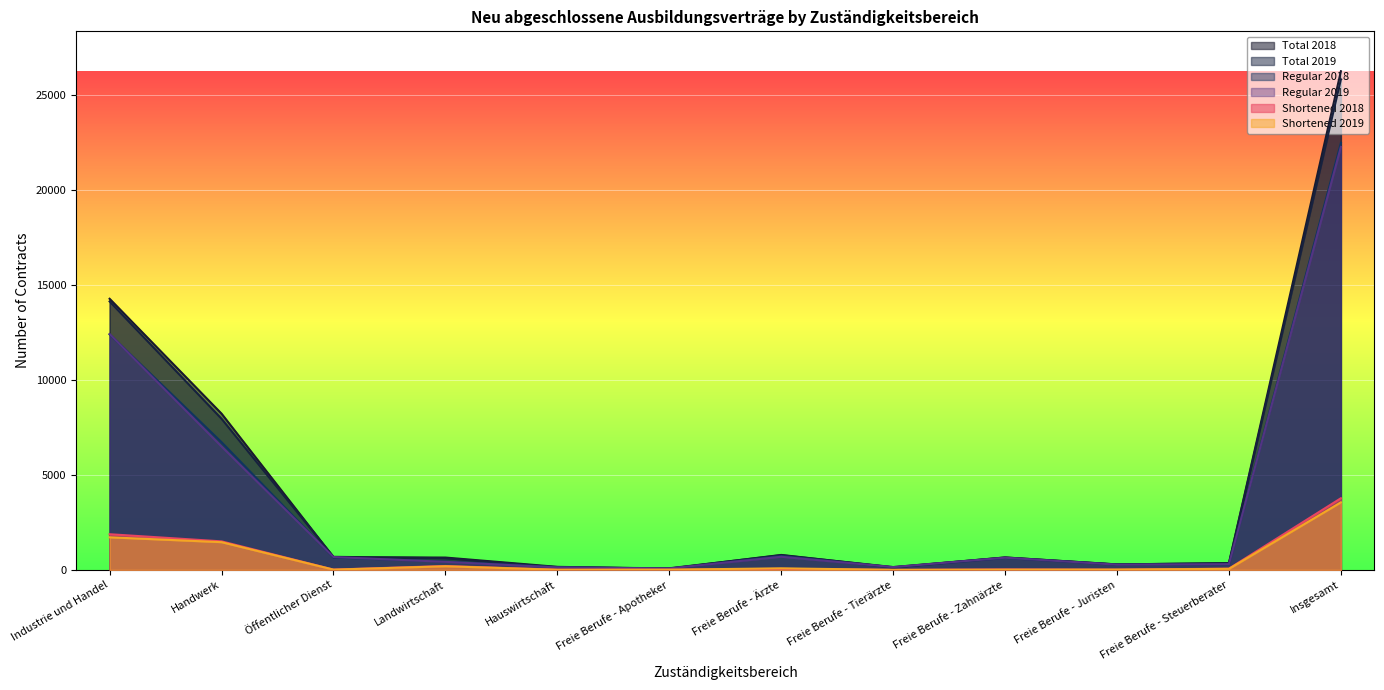

Reading left to right, what are all the values shown in this chart?

Total 2018: 14259	8217	666	648	159	66	786	129	654	285	354	26226
Total 2019: 14118	7947	687	612	132	84	771	147	651	288	354	25797
Regular 2018: 12387	6714	651	444	150	57	732	129	630	276	288	22458
Regular 2019: 12405	6489	675	423	126	75	690	147	639	273	300	22245
Shortened 2018: 1875	1500	15	204	9	9	54	0	24	12	66	3768
Shortened 2019: 1713	1458	12	189	6	9	81	0	12	15	54	3552